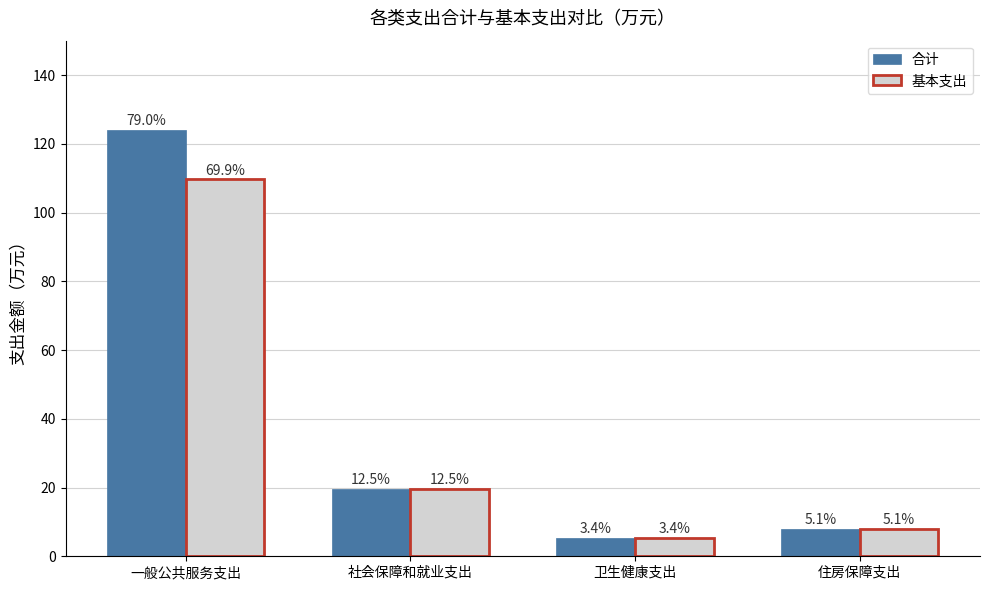

Are the bars horizontal?

No